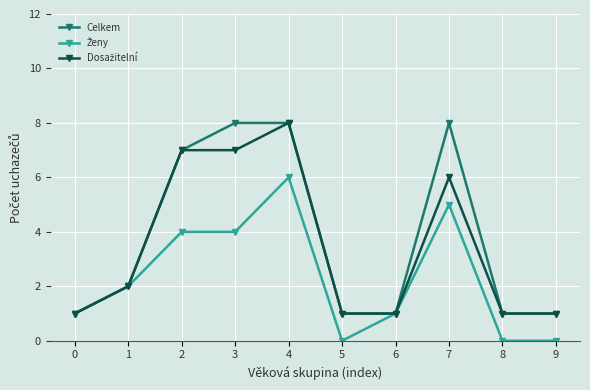

True or false: Celkem has a value of 2 at 4.

False